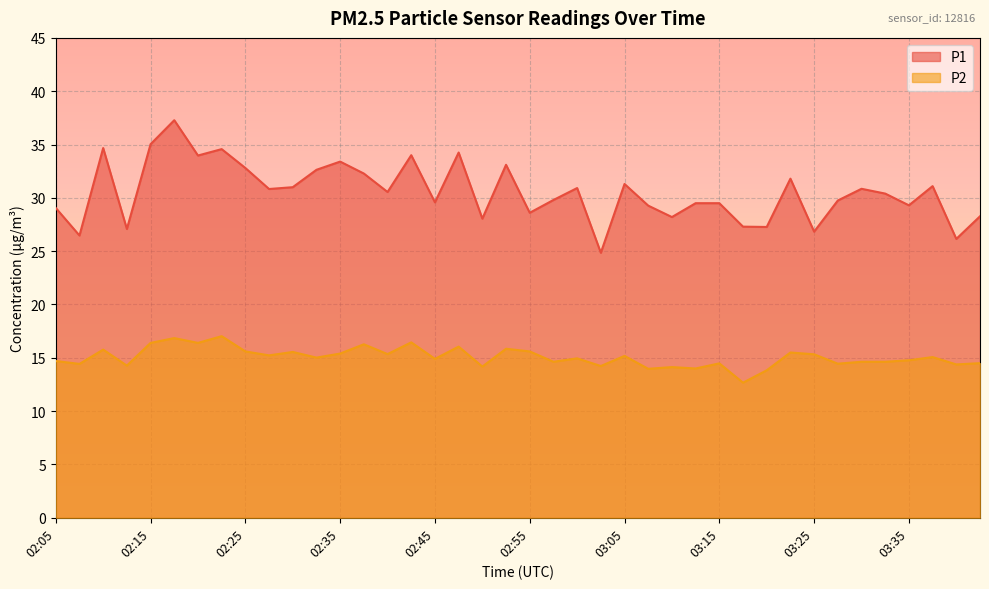

How many distinct data groups are displayed?

2